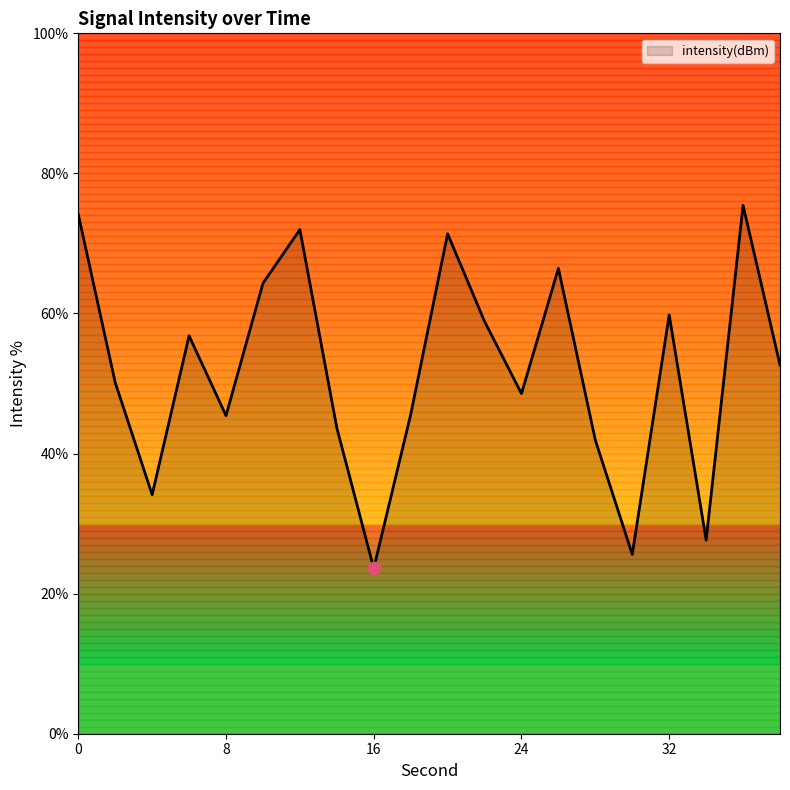

What is the maximum value shown in the chart?

75.4